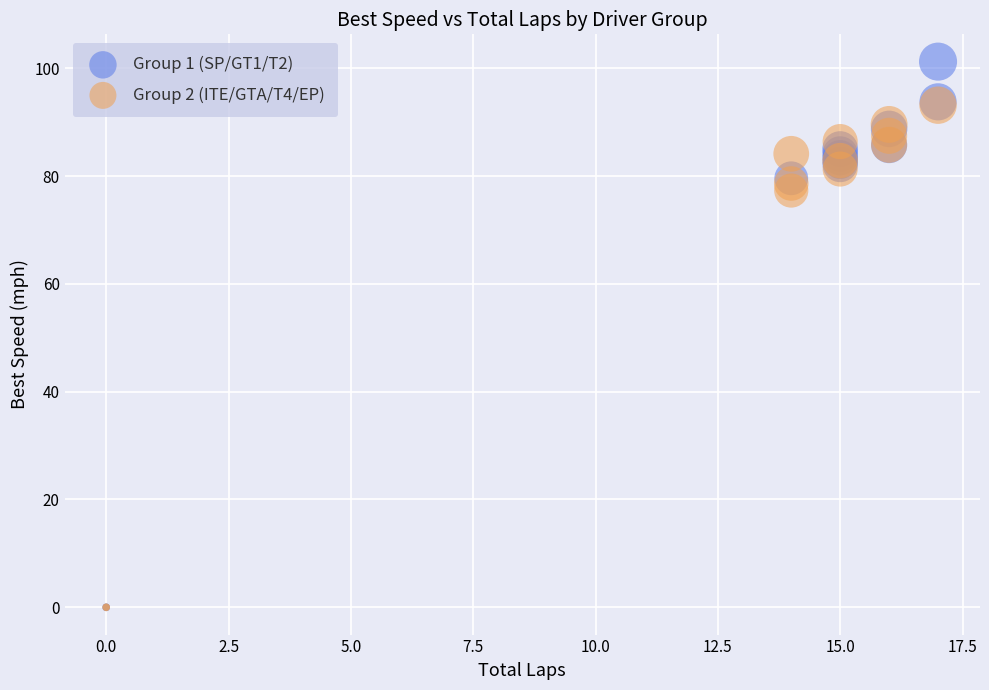

Which series contains the highest Y value?

Group 1 (SP/GT1/T2)